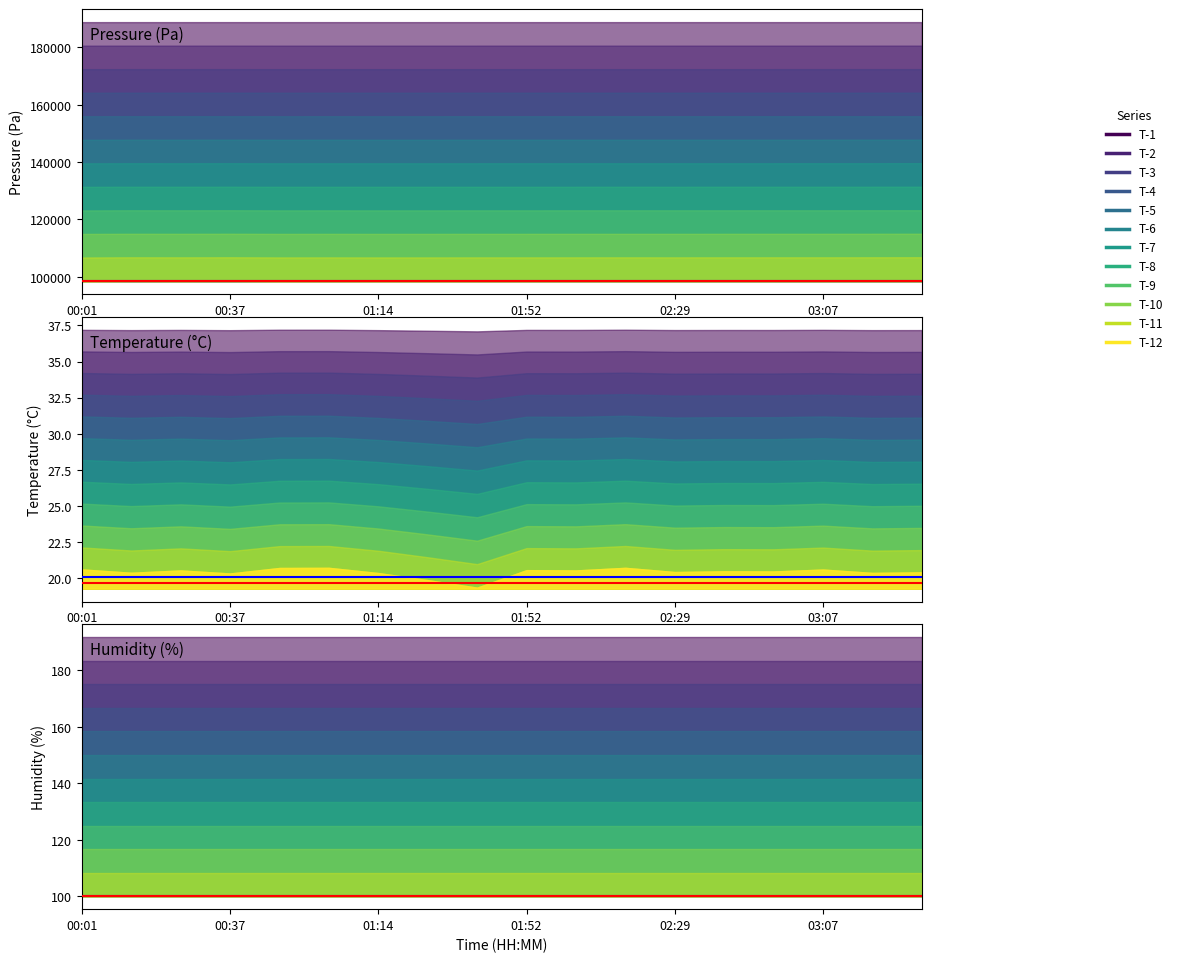

Is the value of pressure at 00:13 greater than the value of humidity at 01:02?

Yes